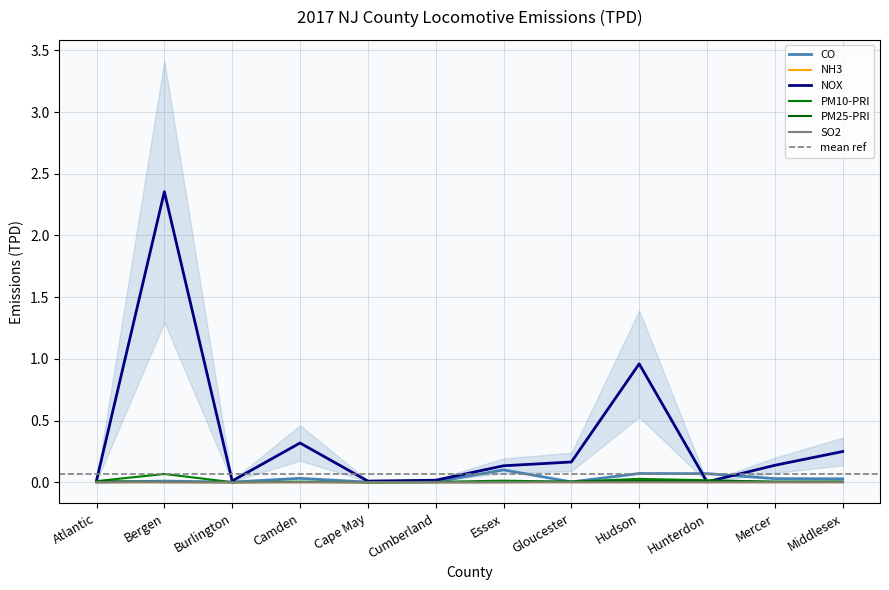

True or false: PM25-PRI has a value of 0.0 at Hunterdon.

False